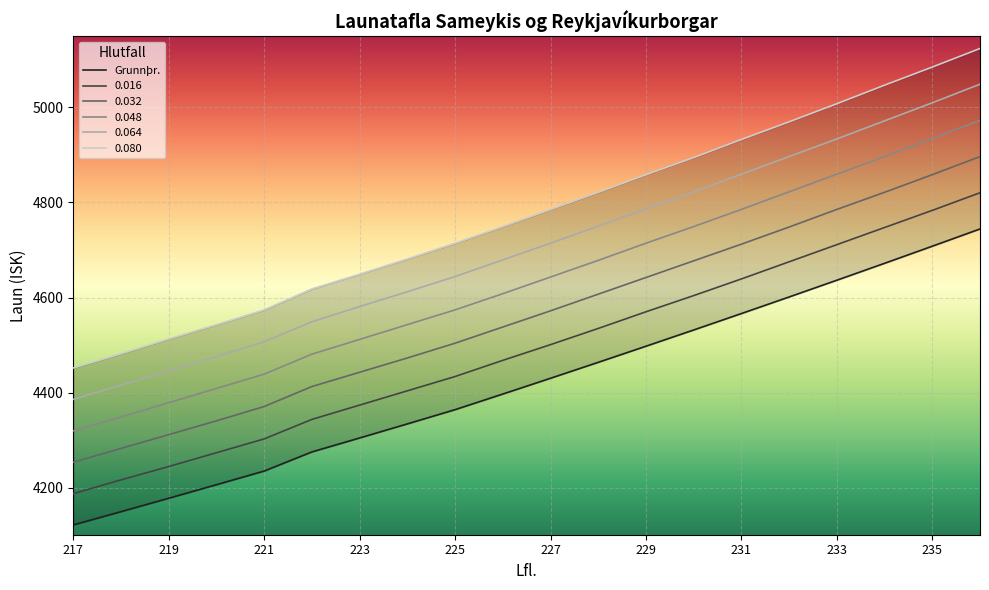

What is the smallest value displayed?

4122.4